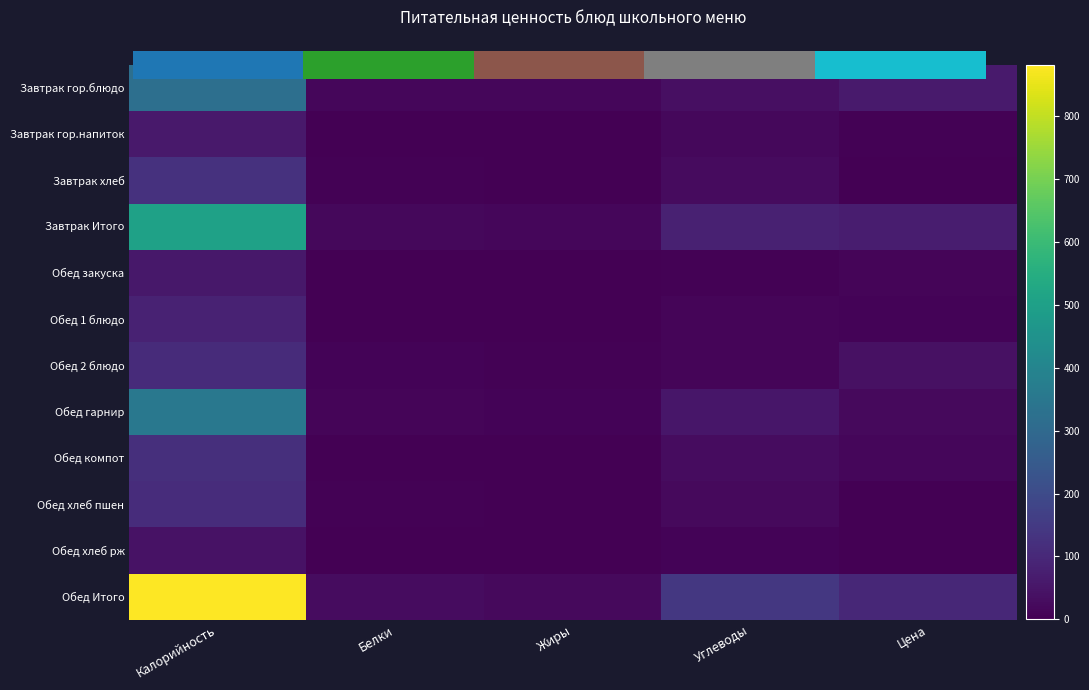

The Обед компот series shows 16.0 at Углеводы. True or false?

False